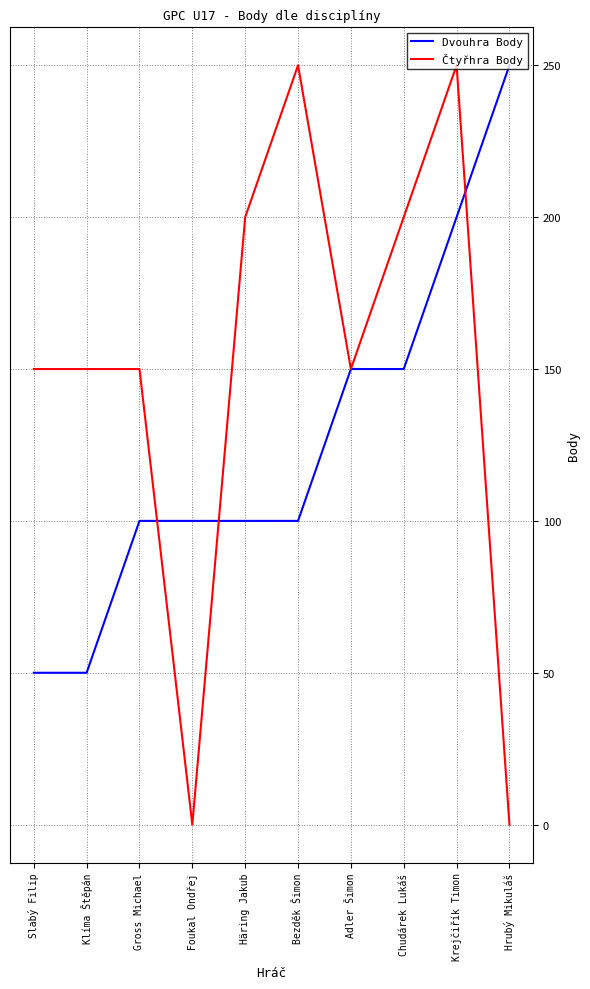

List the series in order of their overall mean, lowest first.

Dvouhra Body, Čtyřhra Body